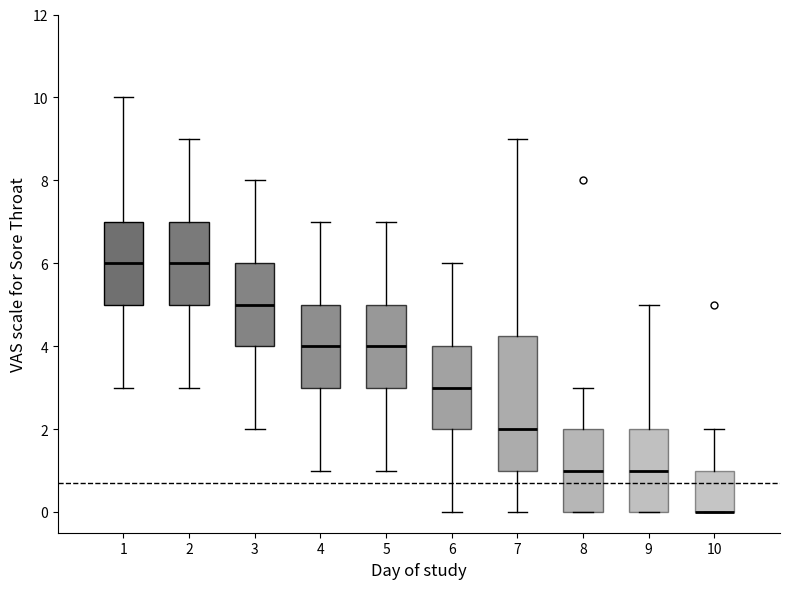

Reading left to right, read every box against the y-axis: the position of its median line, the range the box covers, and the ends of its whiskers. The values are not printed on the chart, so give them approximately, as read against the axis.

1: median 6.0, box 5.0 to 7.0, whiskers 3.0 to 10.0
2: median 6.0, box 5.0 to 7.0, whiskers 3.0 to 9.0
3: median 5.0, box 4.0 to 6.0, whiskers 2.0 to 8.0
4: median 4.0, box 3.0 to 5.0, whiskers 1.0 to 7.0
5: median 4.0, box 3.0 to 5.0, whiskers 1.0 to 7.0
6: median 3.0, box 2.0 to 4.0, whiskers 0.0 to 6.0
7: median 2.0, box 1.0 to 4.2, whiskers 0.0 to 9.0
8: median 1.0, box 0.0 to 2.0, whiskers 0.0 to 3.0
9: median 1.0, box 0.0 to 2.0, whiskers 0.0 to 5.0
10: median 0.0 (drawn on the box's lower edge), box 0.0 to 1.0, whiskers 0.0 to 2.0